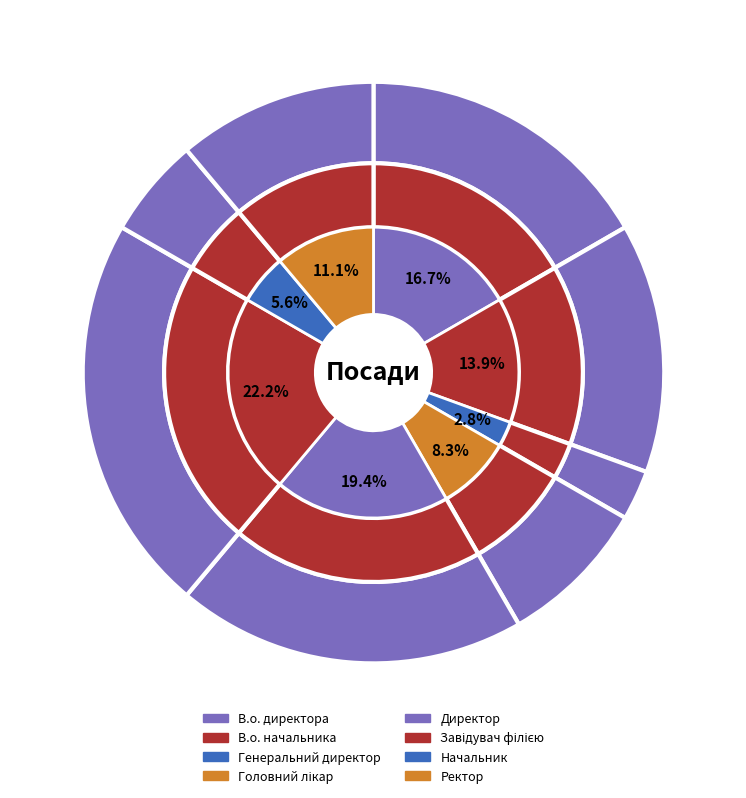

Is it true that В.о. директора is 17% of the pie?

True